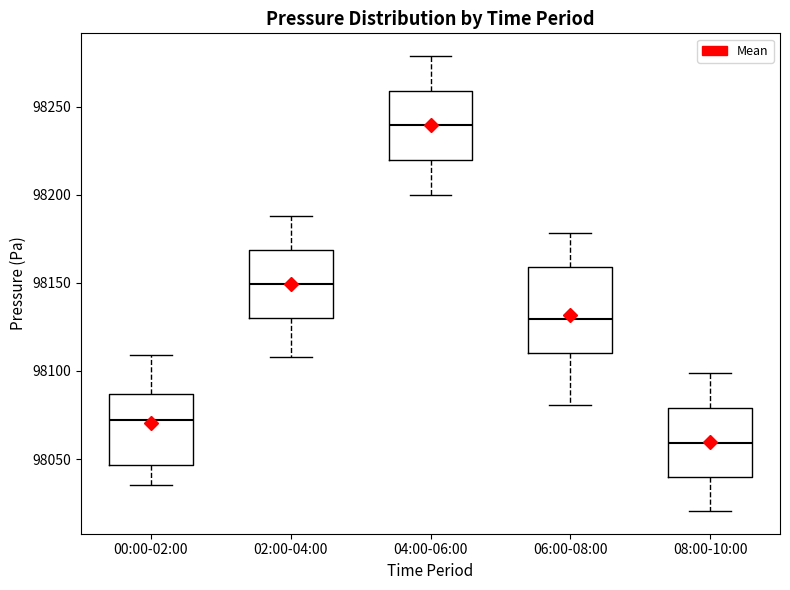

Which box's median line is the lowest?

08:00-10:00